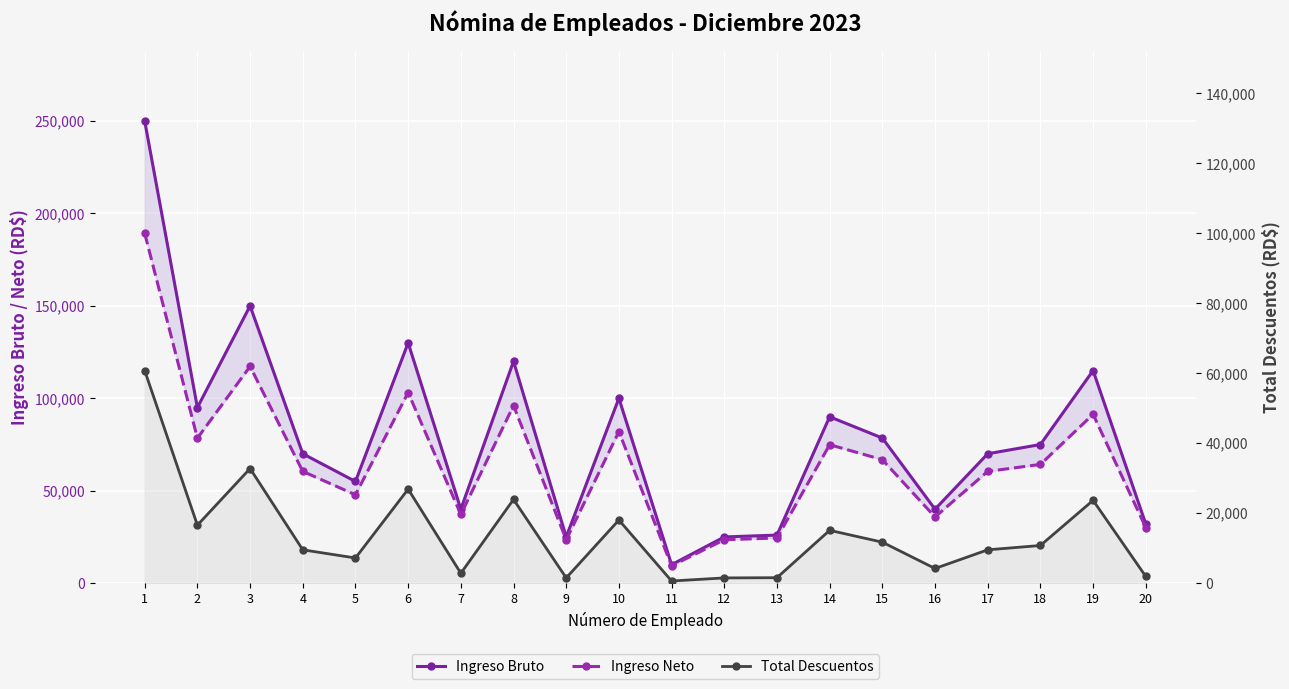

Which series has the largest total across all categories?

Ingreso Bruto